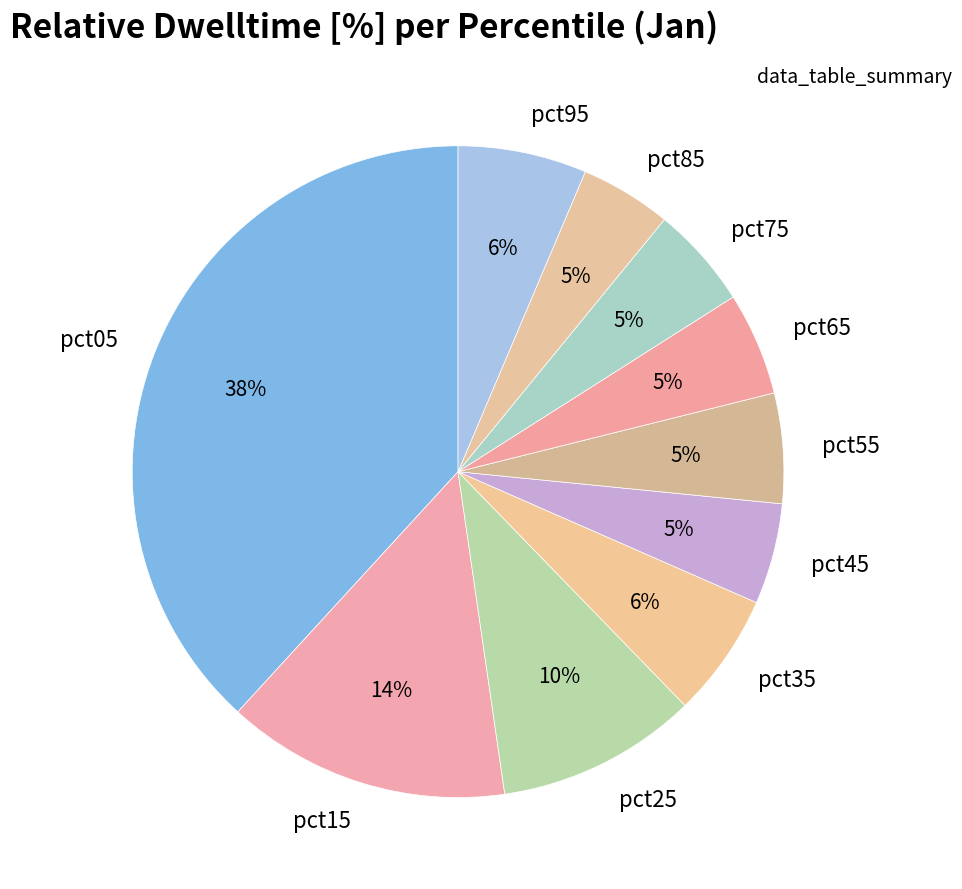

To the nearest percent, what percentage of the pie is pct05?

38%